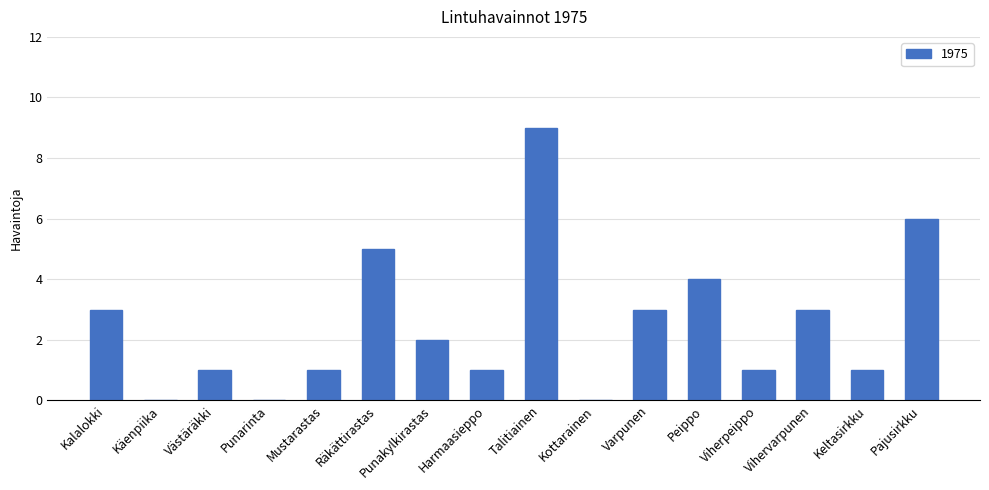

What is the sum of the values at Mustarastas and Punakylkirastas?

3